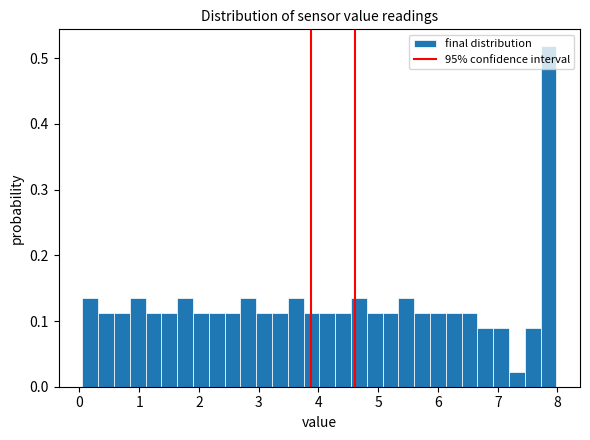

Read against the x-axis, roughly where is the centre of the tallest bar?

7.8